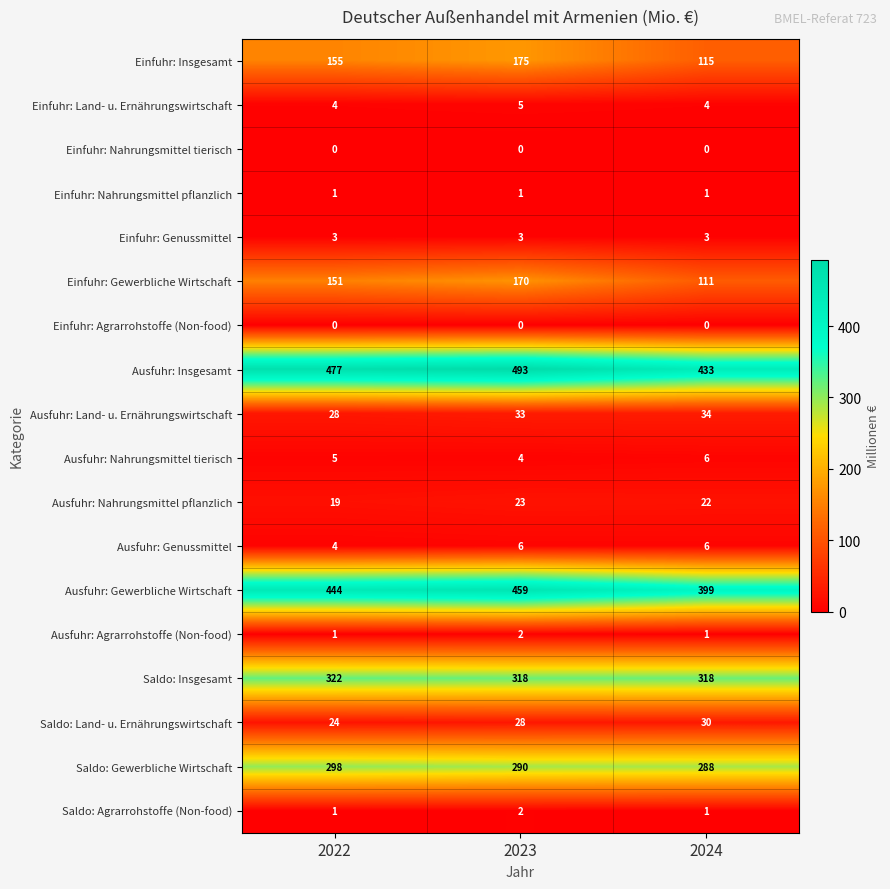

How many Ausfuhr: Genussmittel values are between 4 and 6?

3